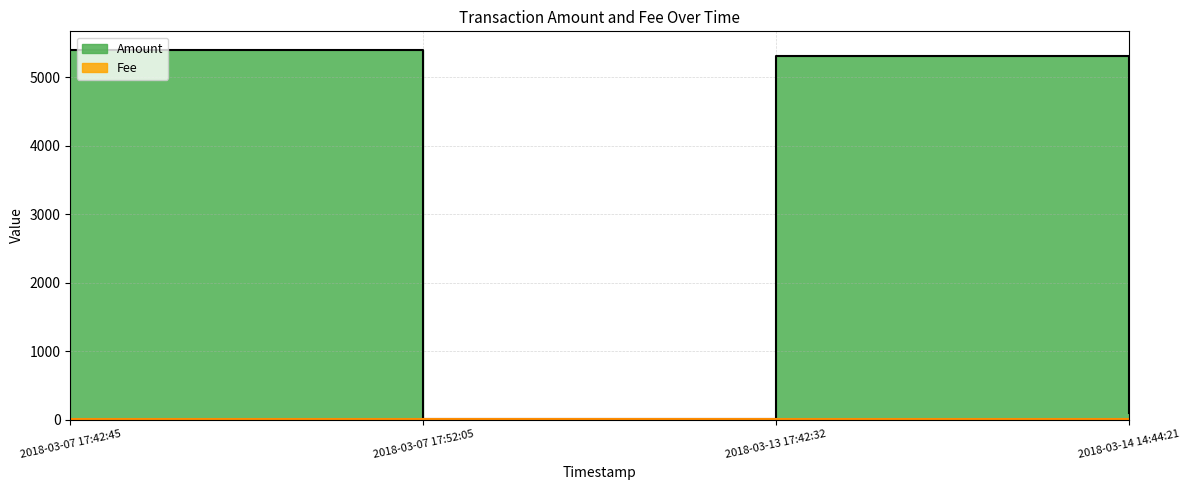

What value does the data have at 2018-03-07 17:42:45, to the nearest 50?

5400